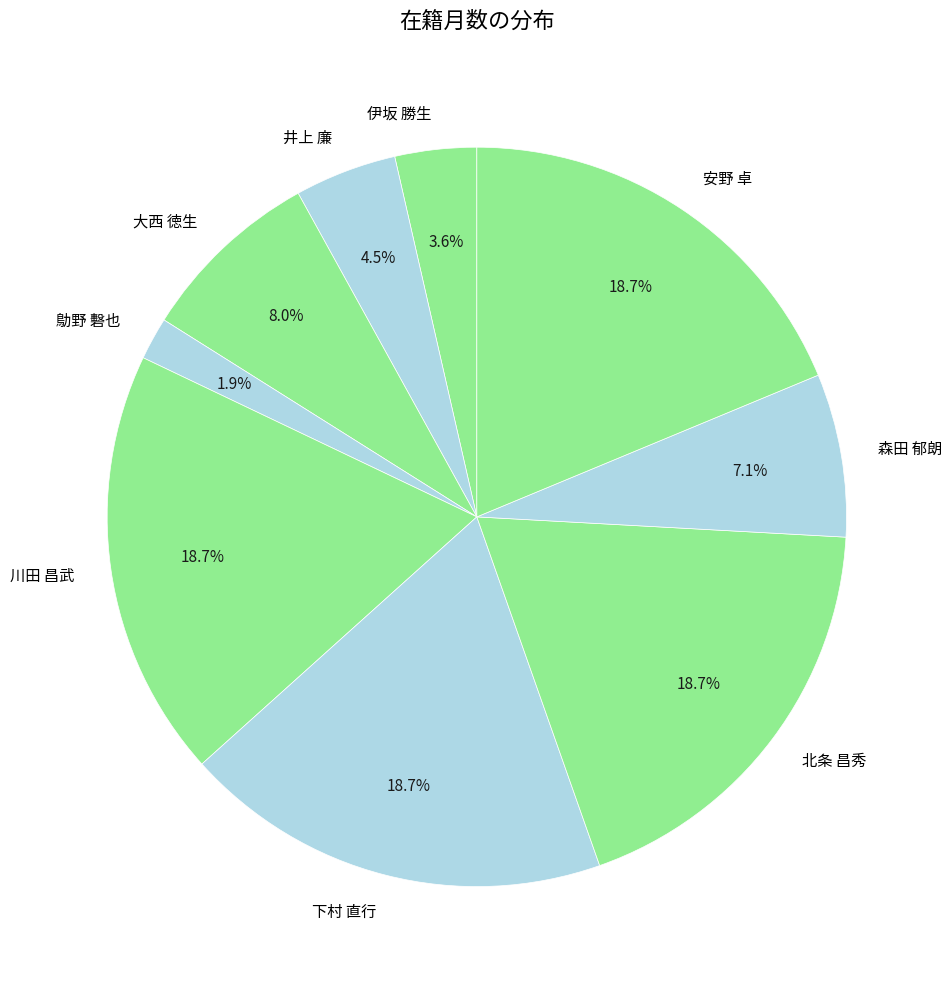

Approximately how many times larger is the value at 井上 廉 compared to 森田 郁朗?

0.6